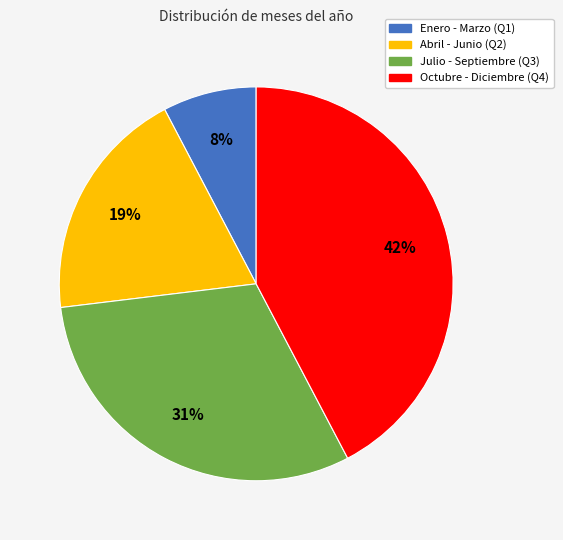

To the nearest percent, what is the average slice percentage?

25%